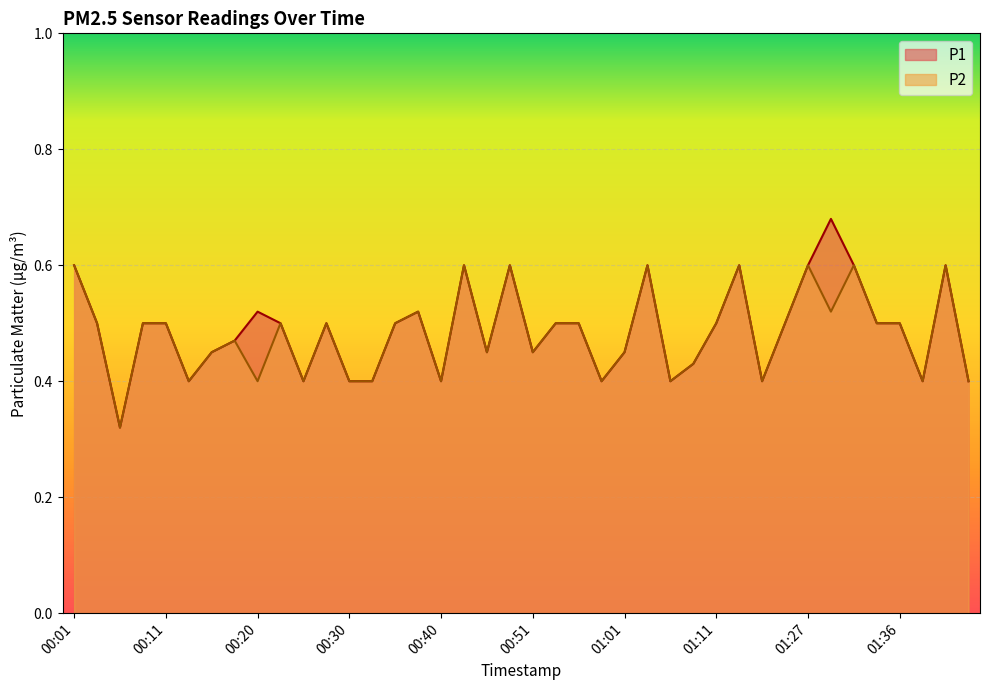

At how many categories does at least one series exceed 0?

40